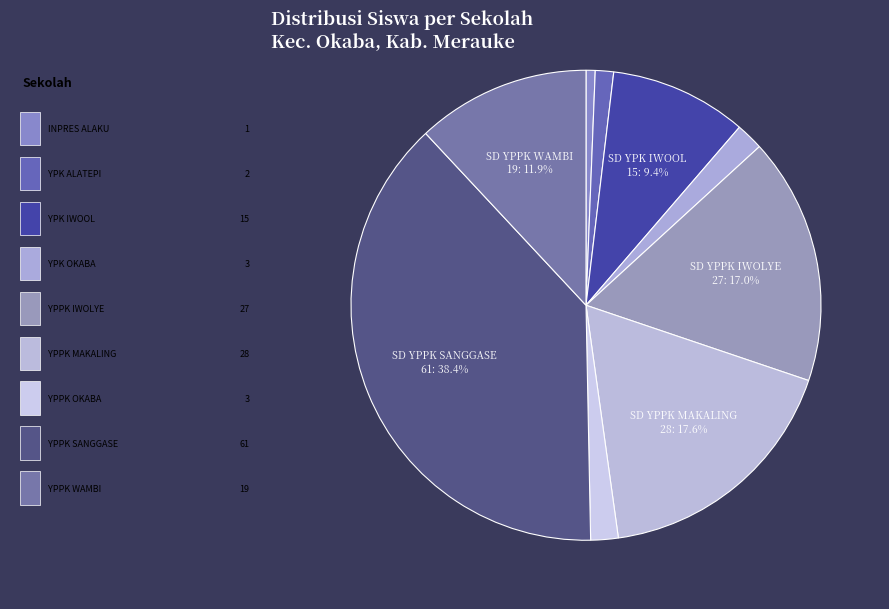

How many segments does this pie chart have?

9